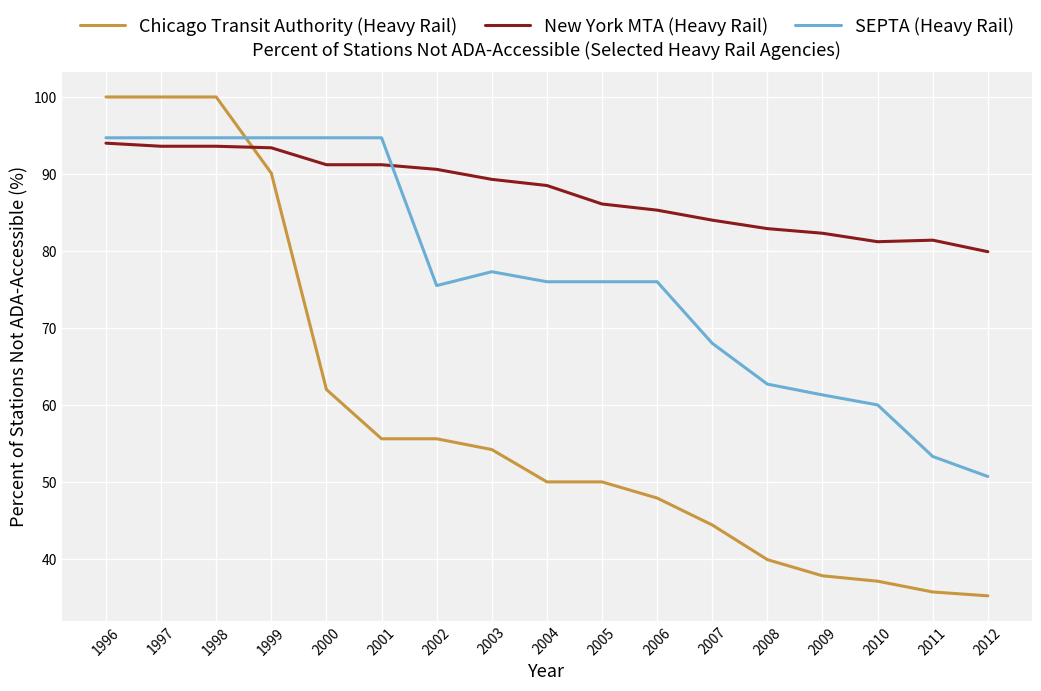

What is the spread (max minus min) of values at 2007?

39.6